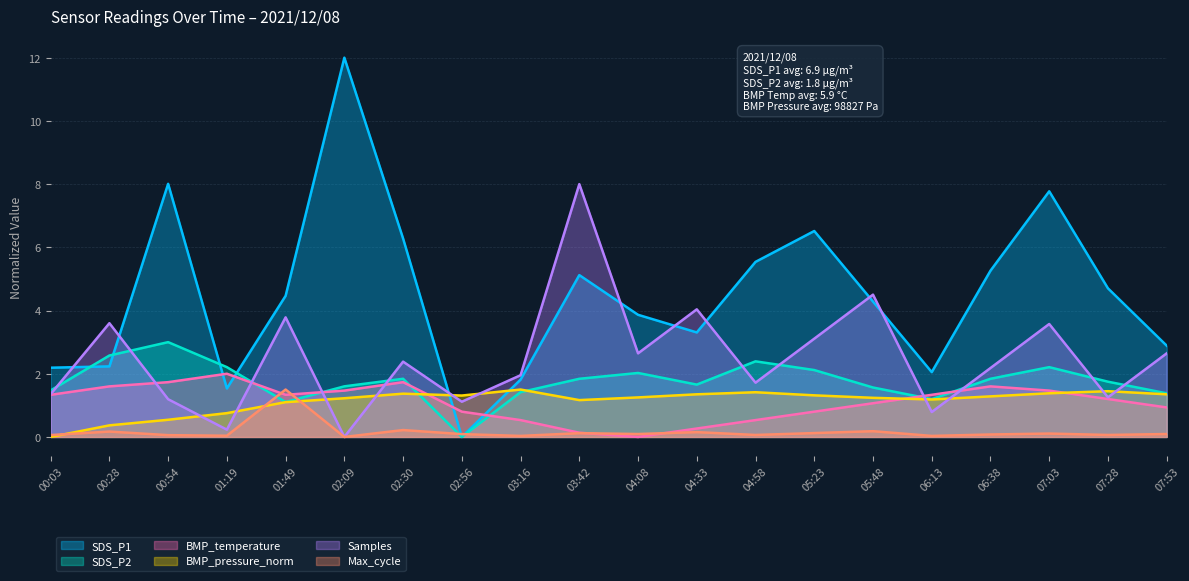

What is the difference between the second highest and minimum values in the BMP_temperature series?

1.7